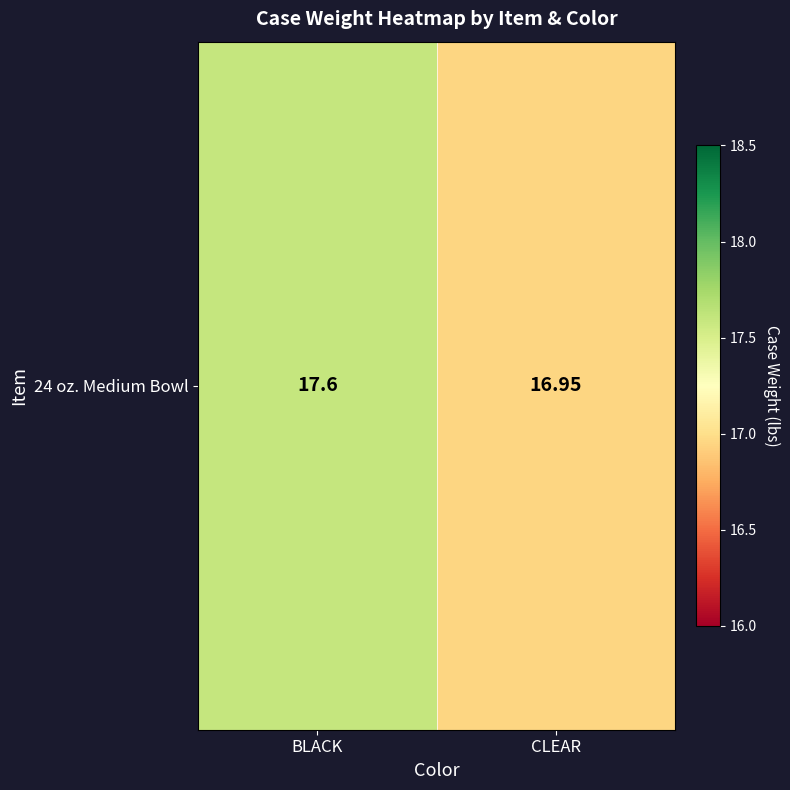

Which category has the lowest value across all series?

CLEAR